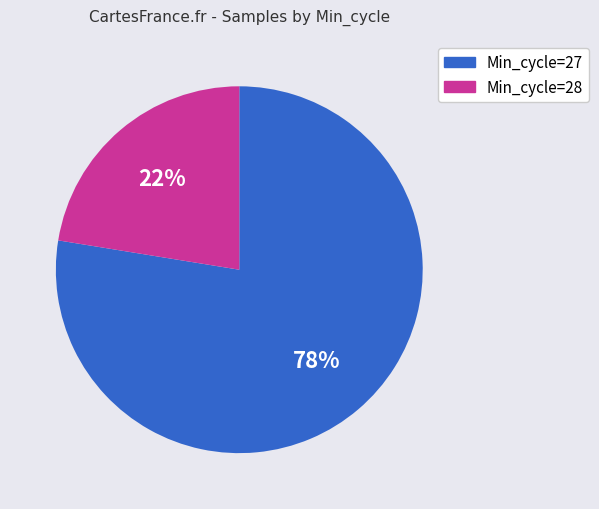

To the nearest percent, what is the average slice percentage?

50%